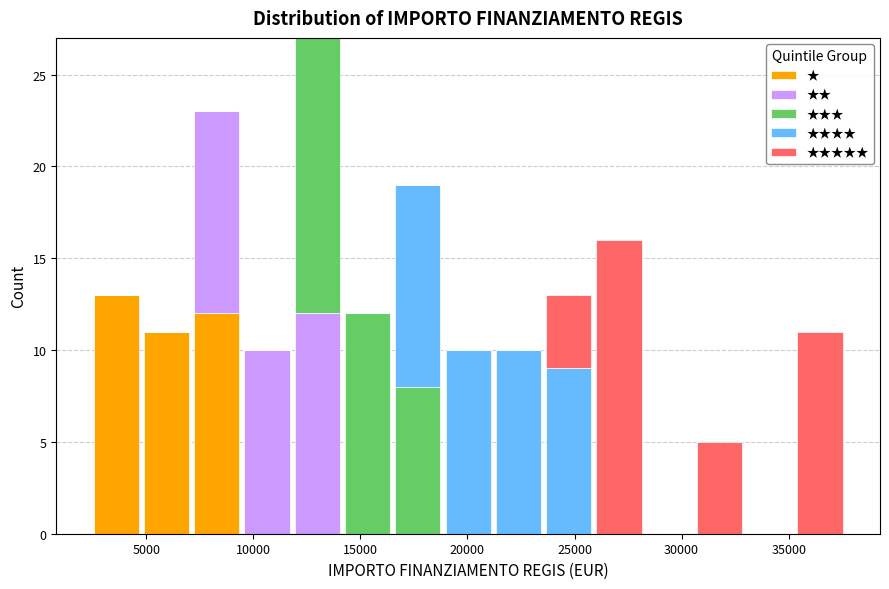

Which range on the x-axis has the tallest stacked bar (by total height)?

12000 to 14000